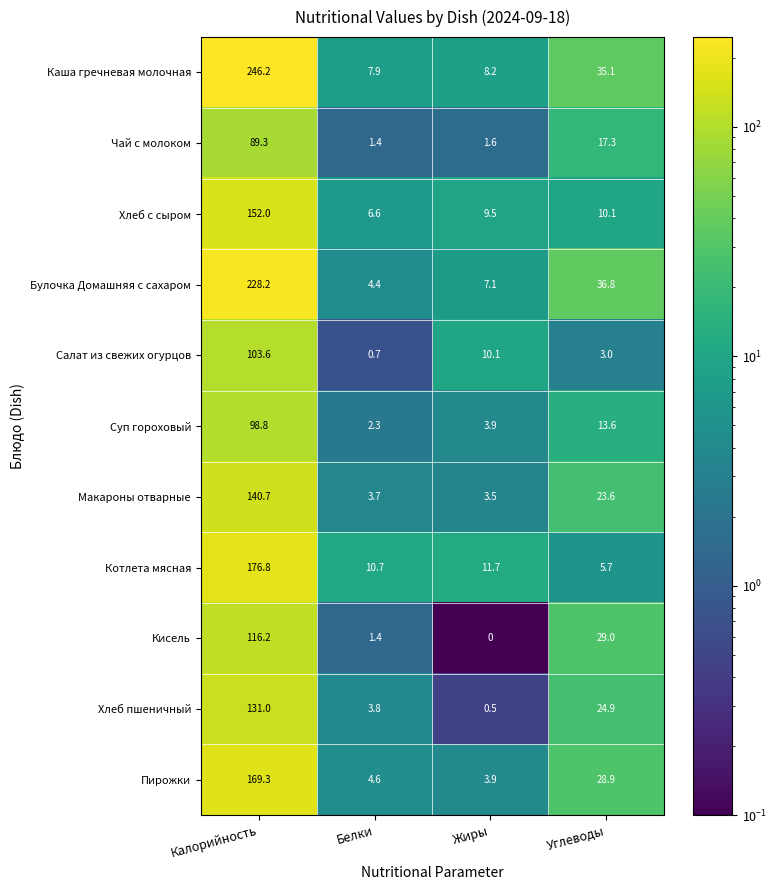

Which series has the largest range (max minus min)?

Каша гречневая молочная